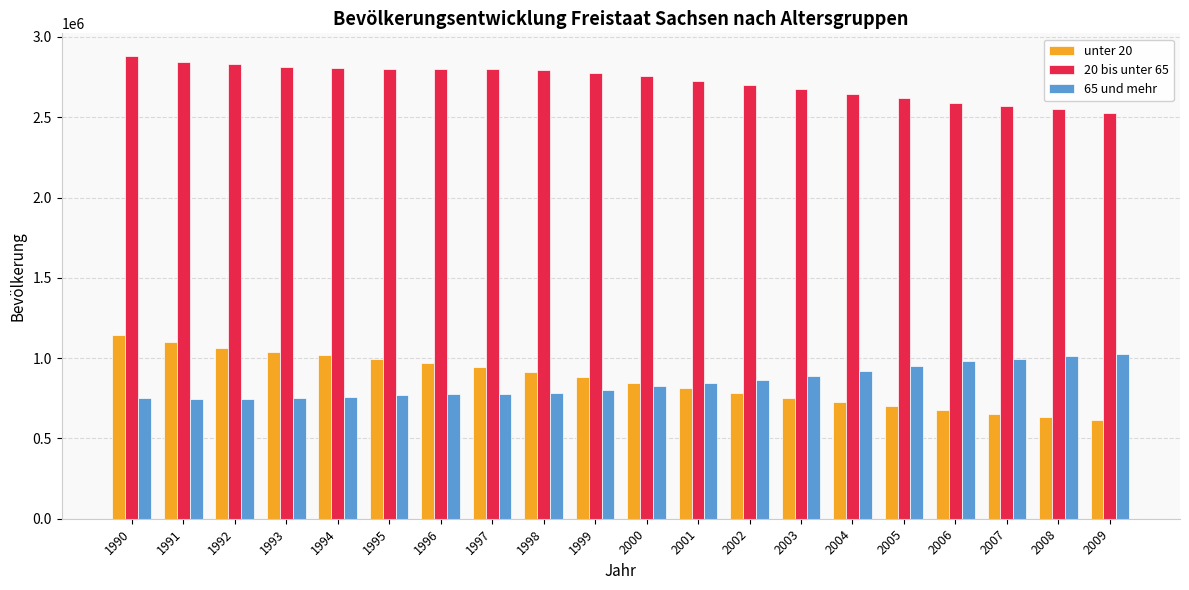

What is the minimum value shown in the chart?

614662